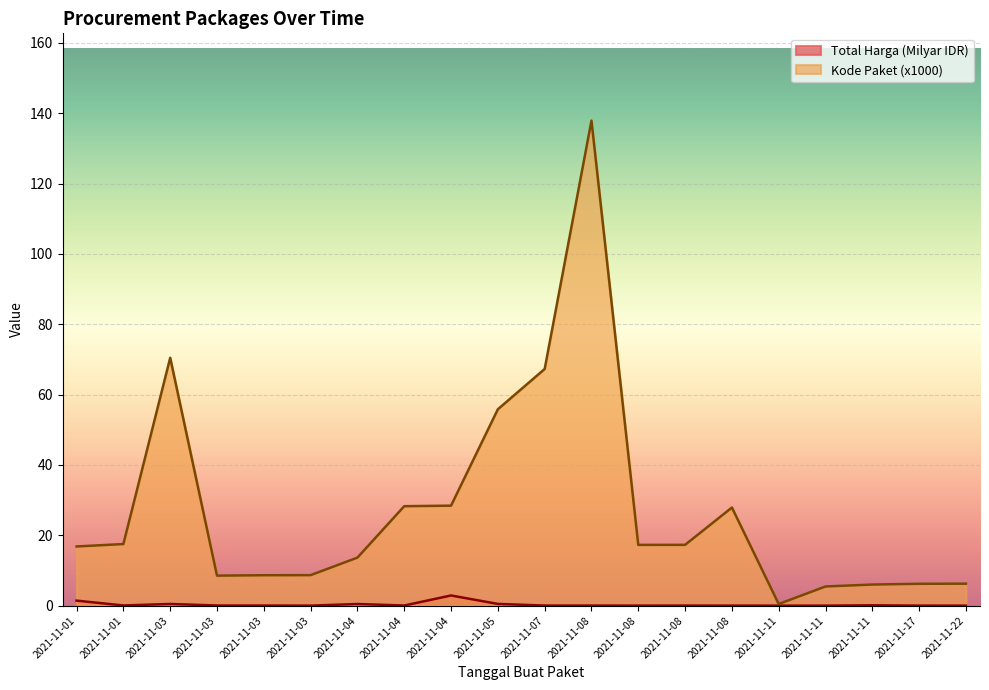

True or false: Kode Paket has more than 2 points higher than both neighbors.

True